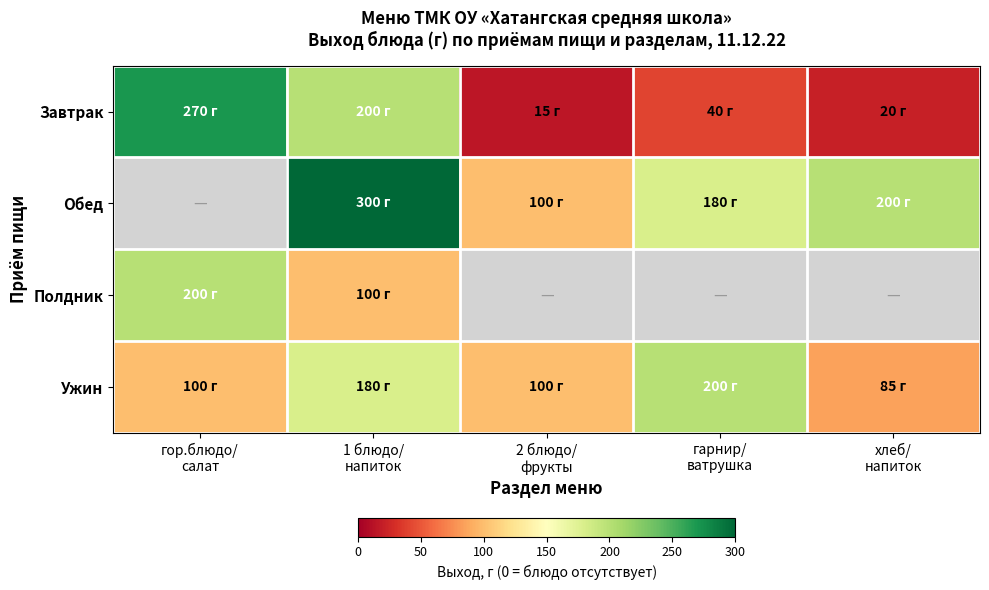

At which label is Ужин closest to 142?

1 блюдо/ напиток